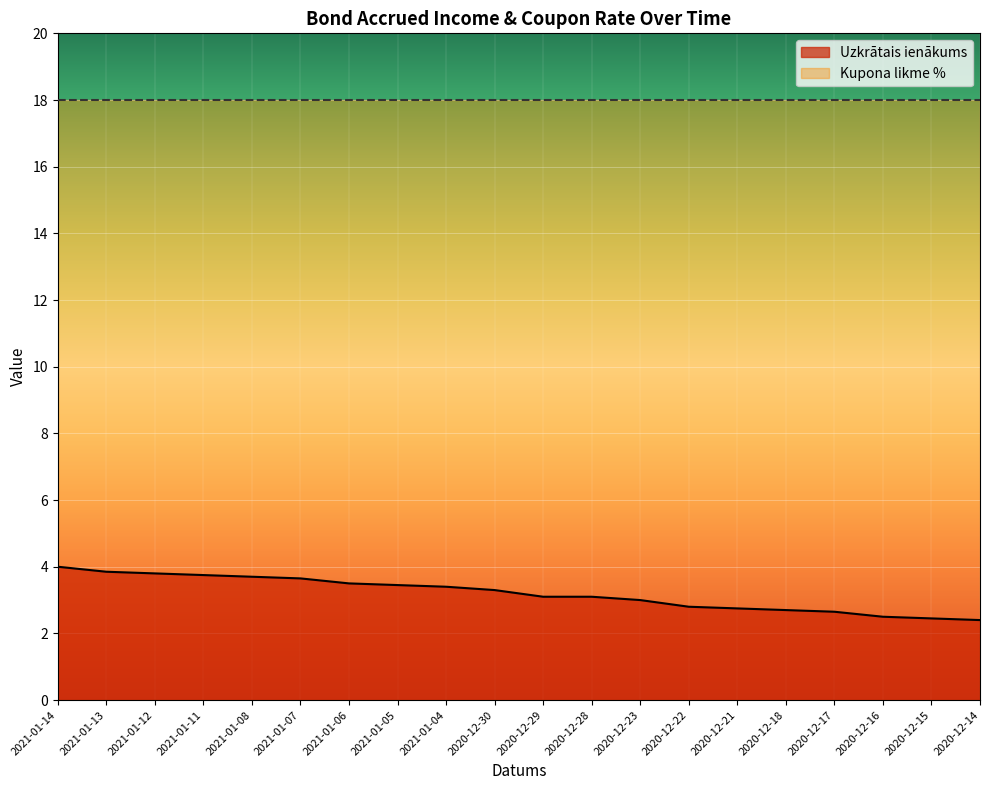

At which category does the chart reach its minimum across all series?

2020-12-14